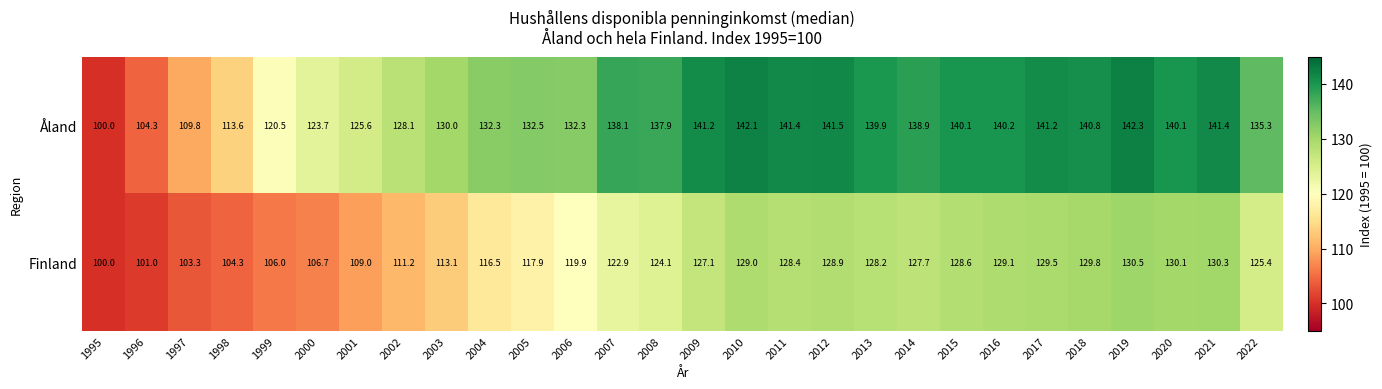

The value of Åland at 2019 is 142.3. True or false?

True